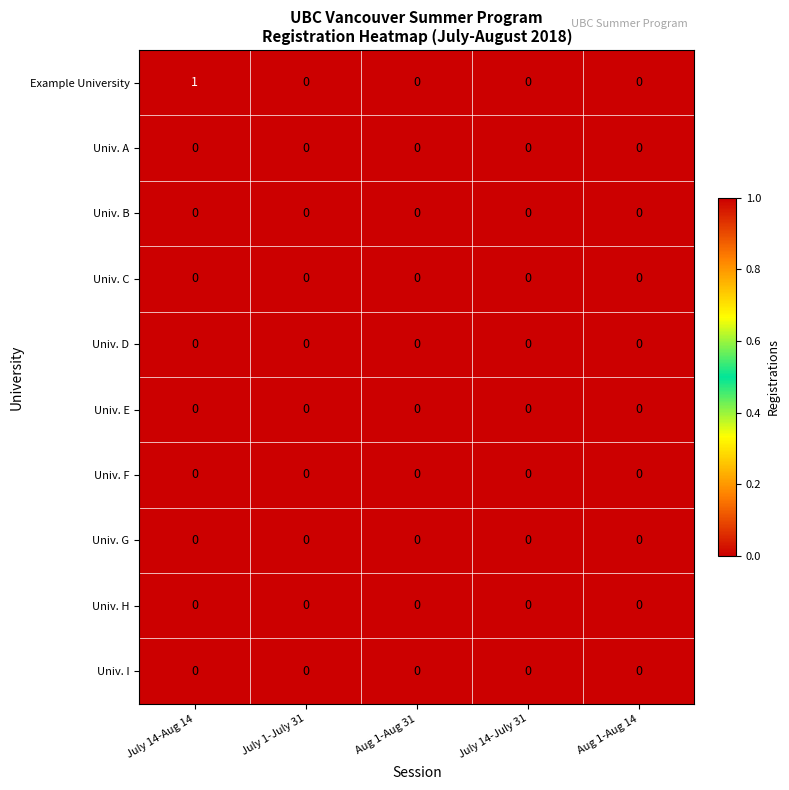

At which category is the sum across all series the highest?

July 14-Aug 14